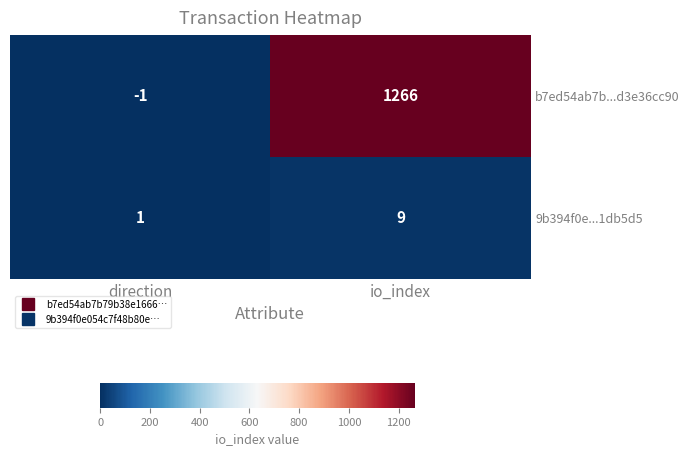

Is it true that 9b394f0e...1db5d5 equals 14 at io_index?

False